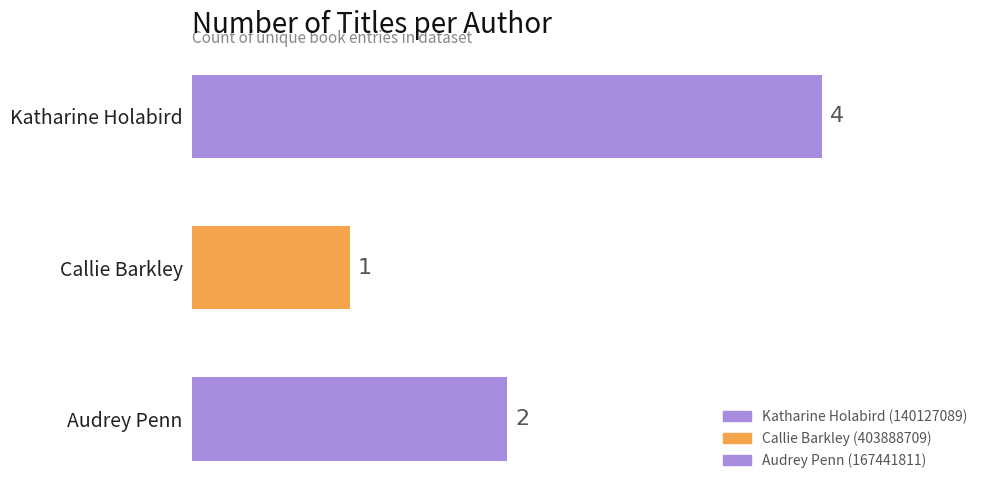

Which has a higher value, Katharine Holabird or Callie Barkley?

Katharine Holabird